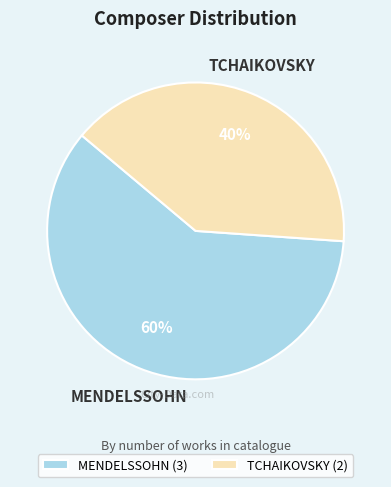

Rank the categories by value from highest to lowest.

MENDELSSOHN, TCHAIKOVSKY